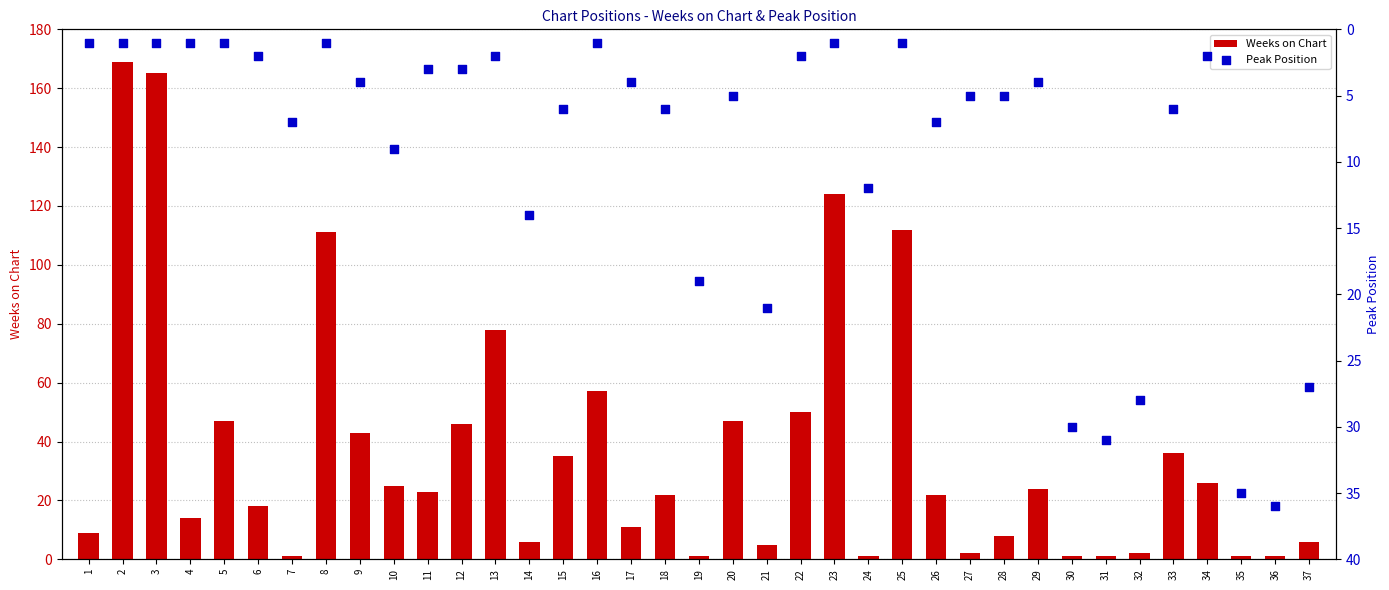

Is the value of Peak Position at 26 greater than the value of Weeks on Chart at 16?

No